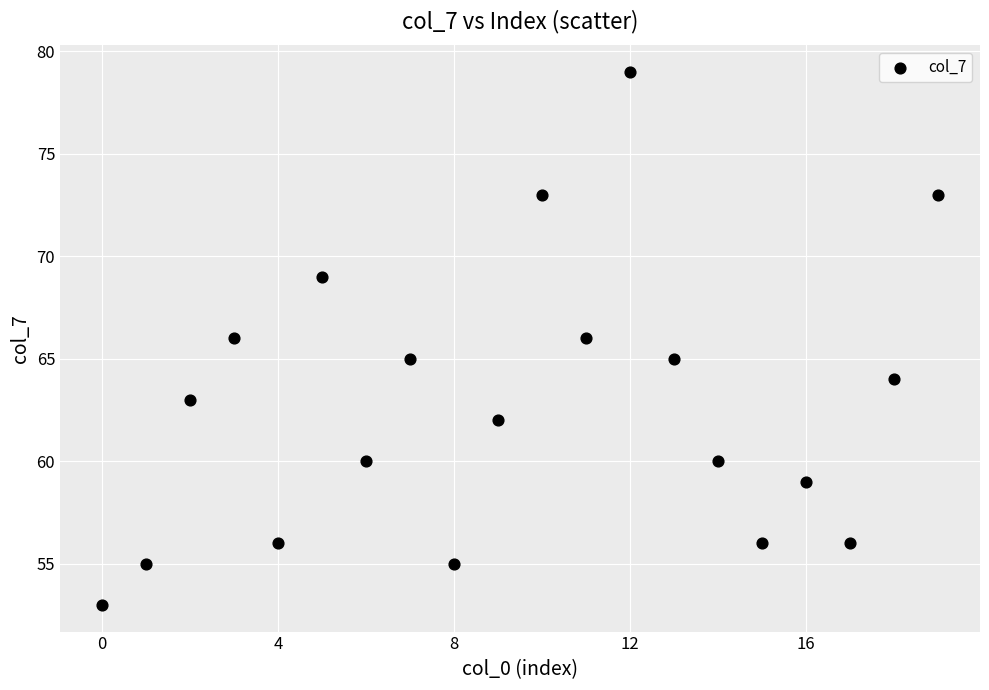

What is the range of Y values (max minus min)?

26